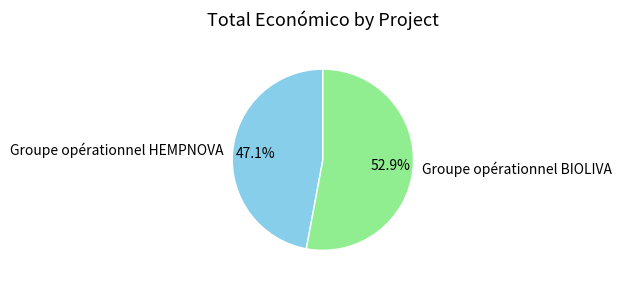

Combined, what portion of the pie is Groupe opérationnel HEMPNOVA and Groupe opérationnel BIOLIVA?

100.0%